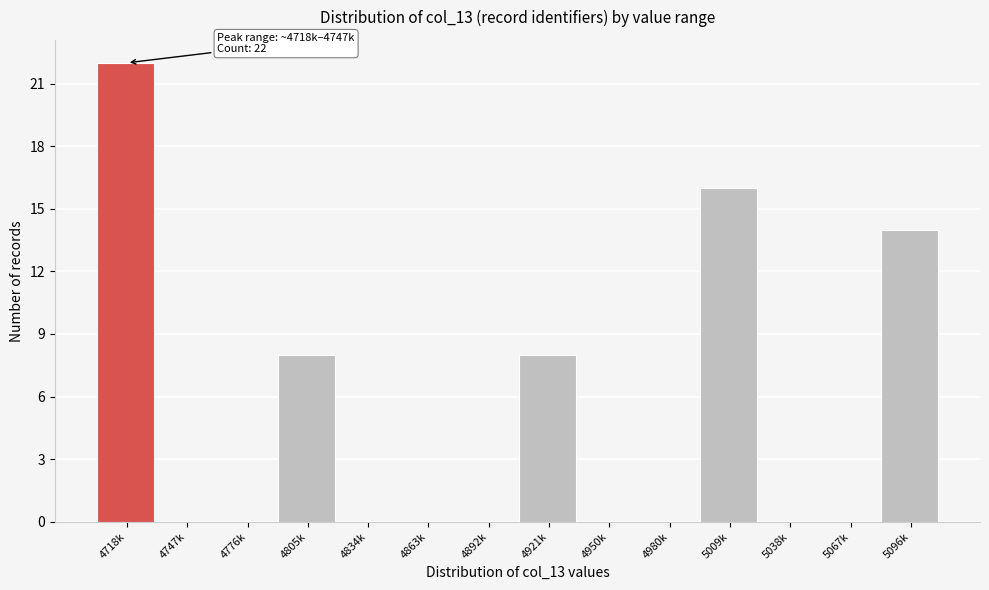

Reading left to right, list all the values displayed in this chart.

4718k=22	4747k=0	4776k=0	4805k=8	4834k=0	4863k=0	4892k=0	4921k=8	4950k=0	4980k=0	5009k=16	5038k=0	5067k=0	5096k=14